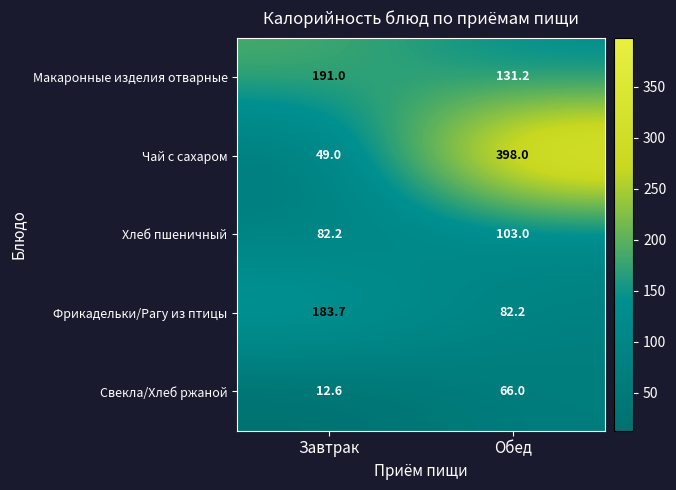

Count the number of categories in the chart.

2